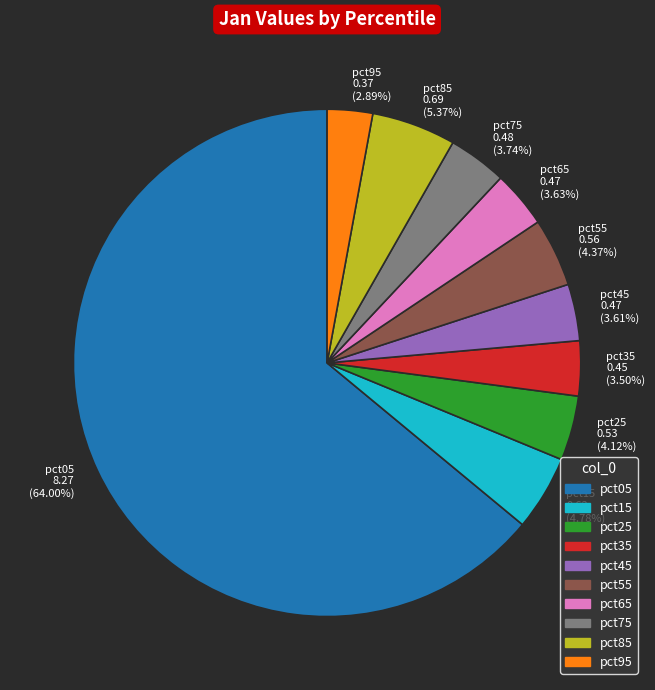

To the nearest percent, what portion does pct85 represent?

5%